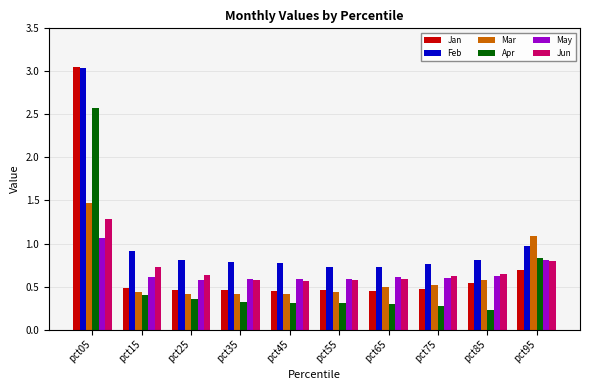

The value of Jan at pct35 is 0.2. True or false?

False